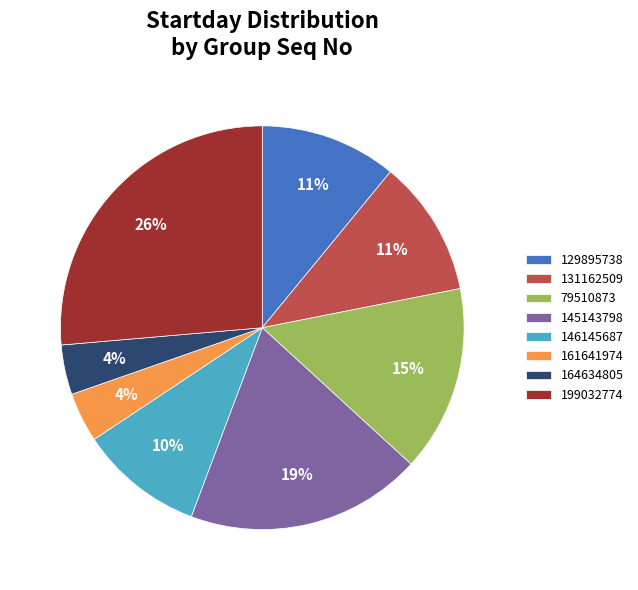

The 145143798 slice represents 32% of the pie. True or false?

False